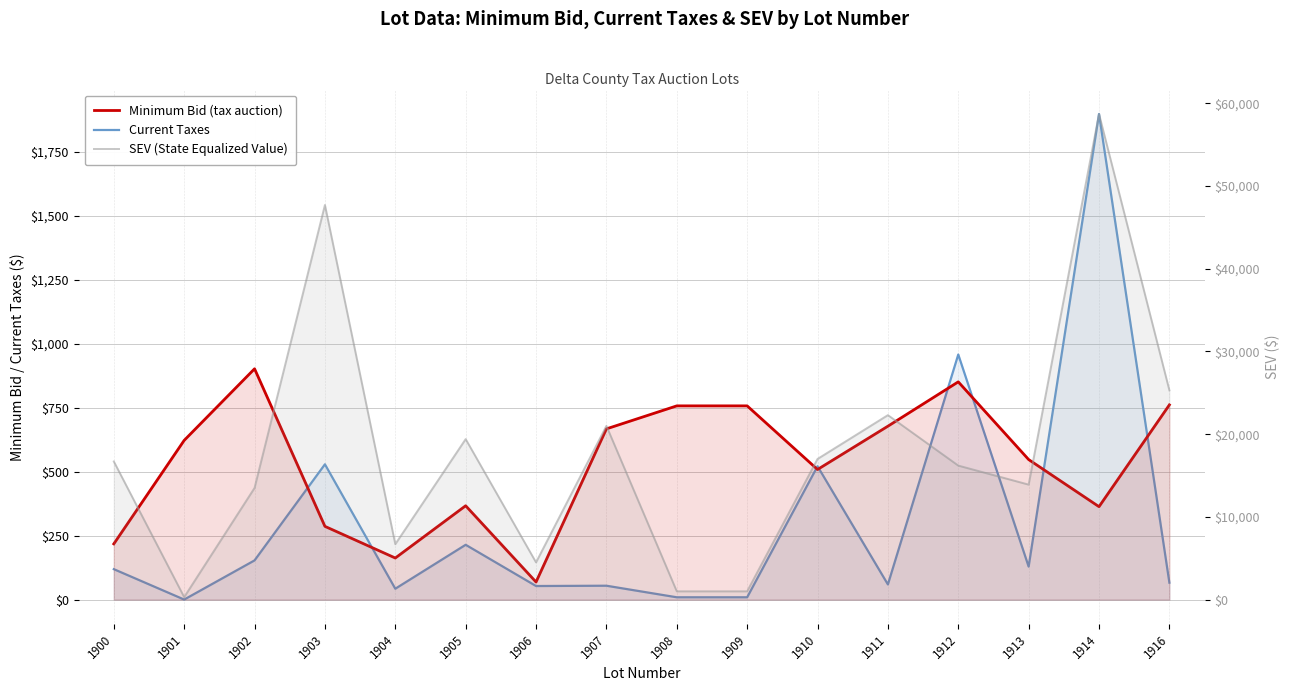

Does the chart have visible grid lines?

Yes